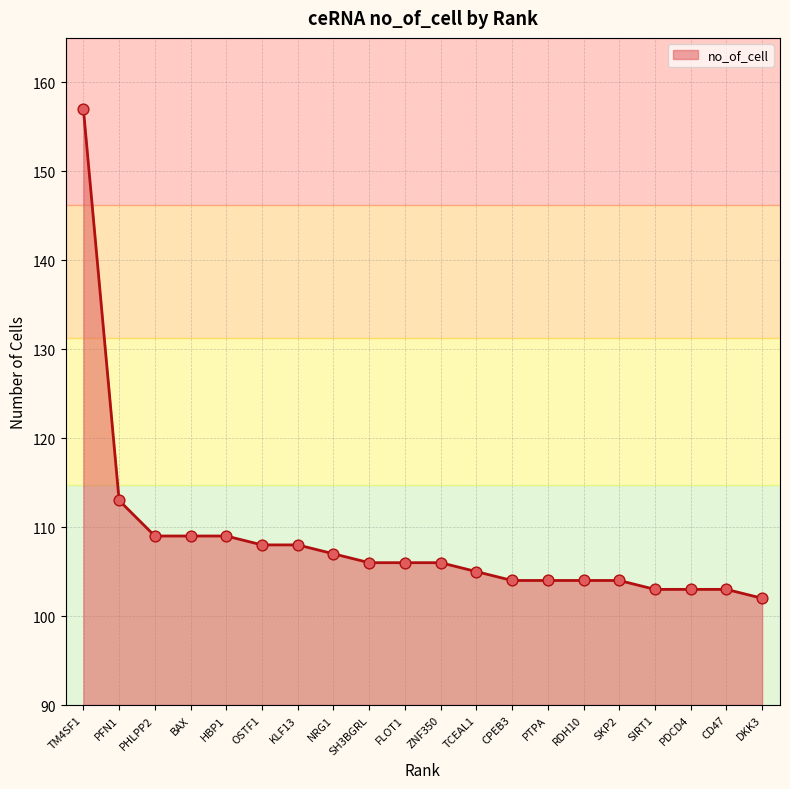

What is the change in value from OSTF1 to SKP2?

-4